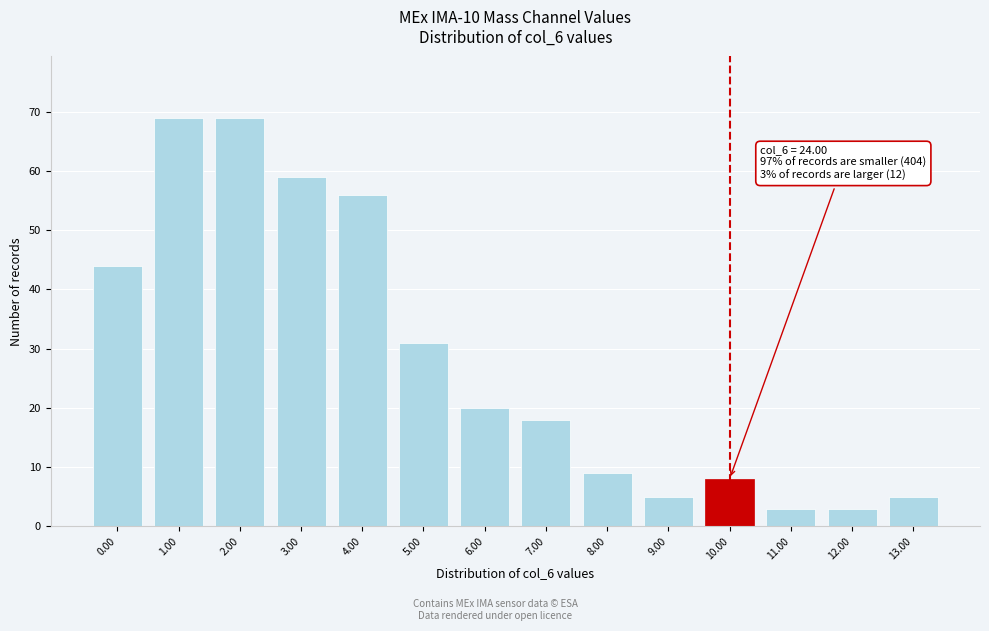

Reading right to left, transcribe all the data shown in this chart.

13.00=5	12.00=3	11.00=3	10.00=8	9.00=5	8.00=9	7.00=18	6.00=20	5.00=31	4.00=56	3.00=59	2.00=69	1.00=69	0.00=44